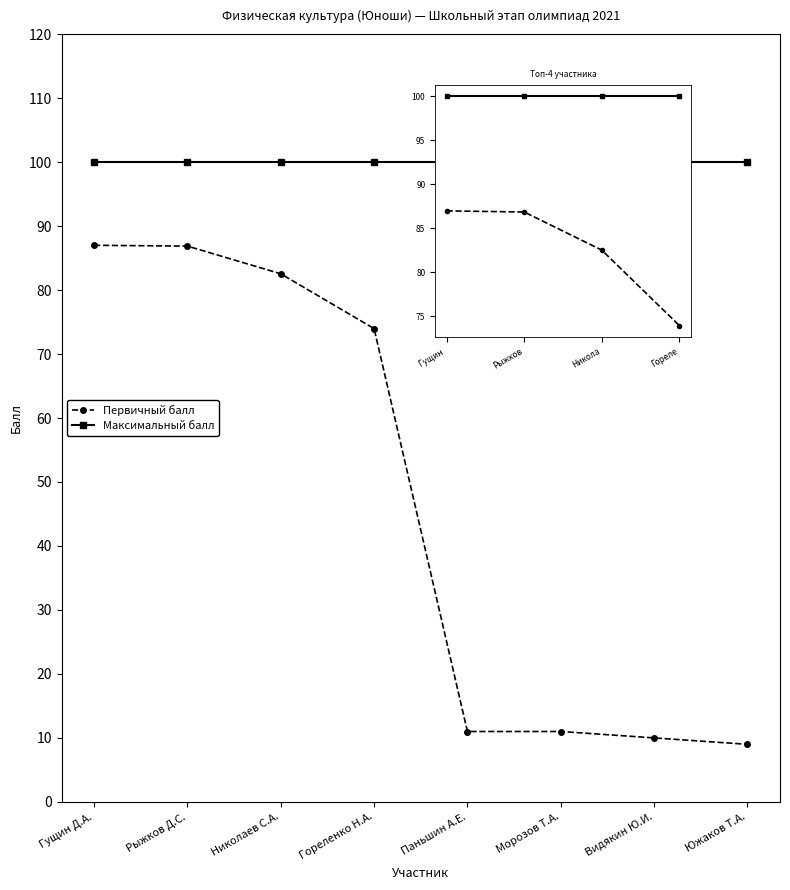

Is the value of Первичный балл at Никола greater than the value of Максимальный балл at Никола?

No